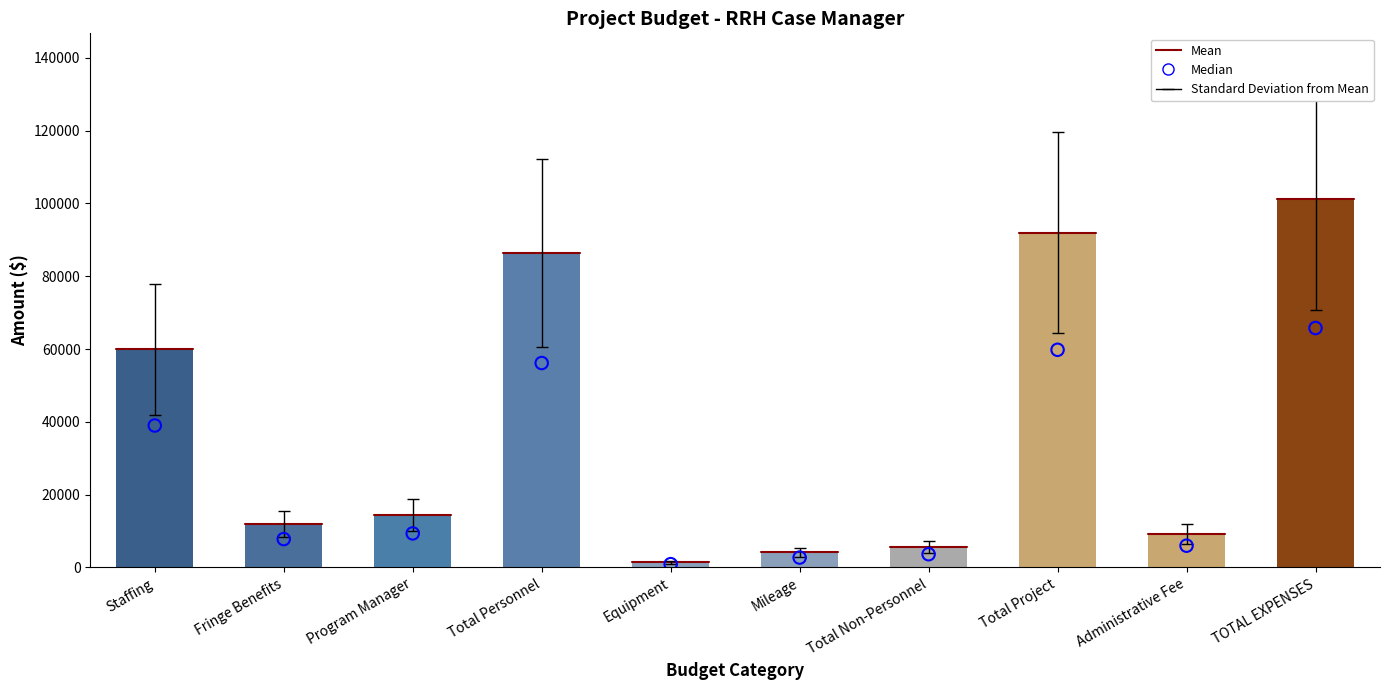

Which series contains the lowest Y value?

Median